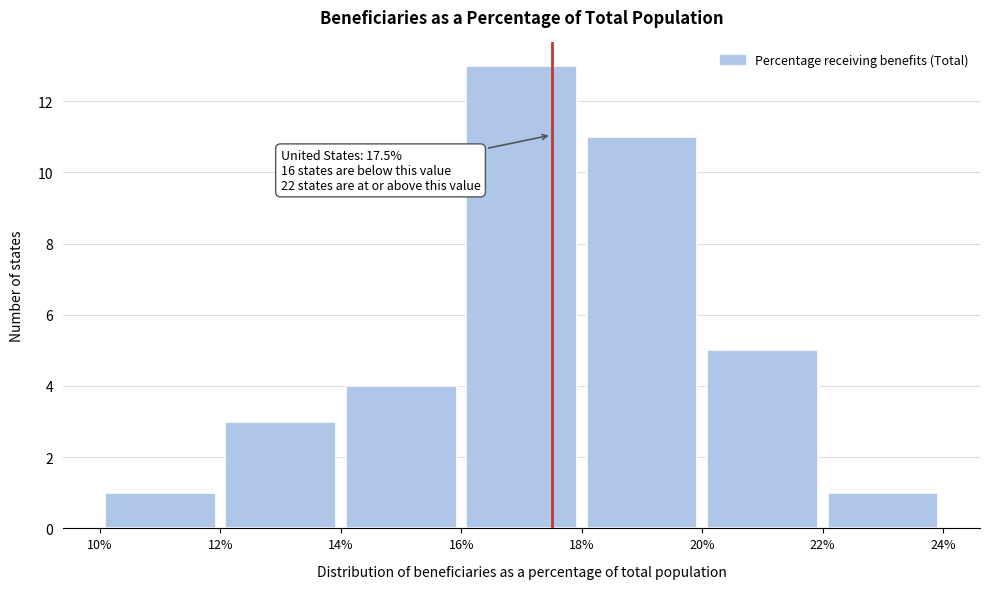

Over which range of the x-axis is the bar tallest?

16% to 18%